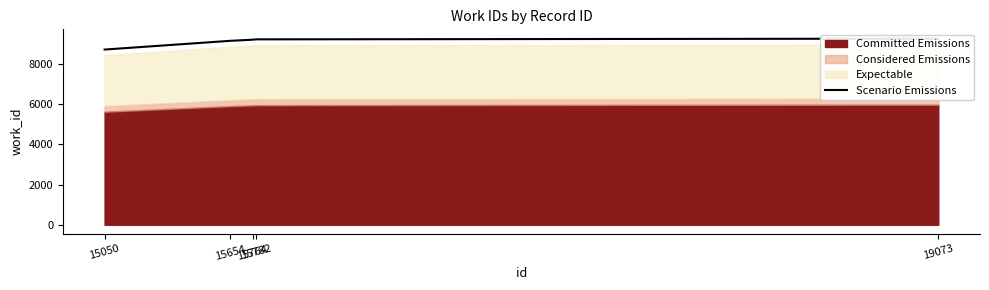

What is the approximate value at 15782?

9213.2